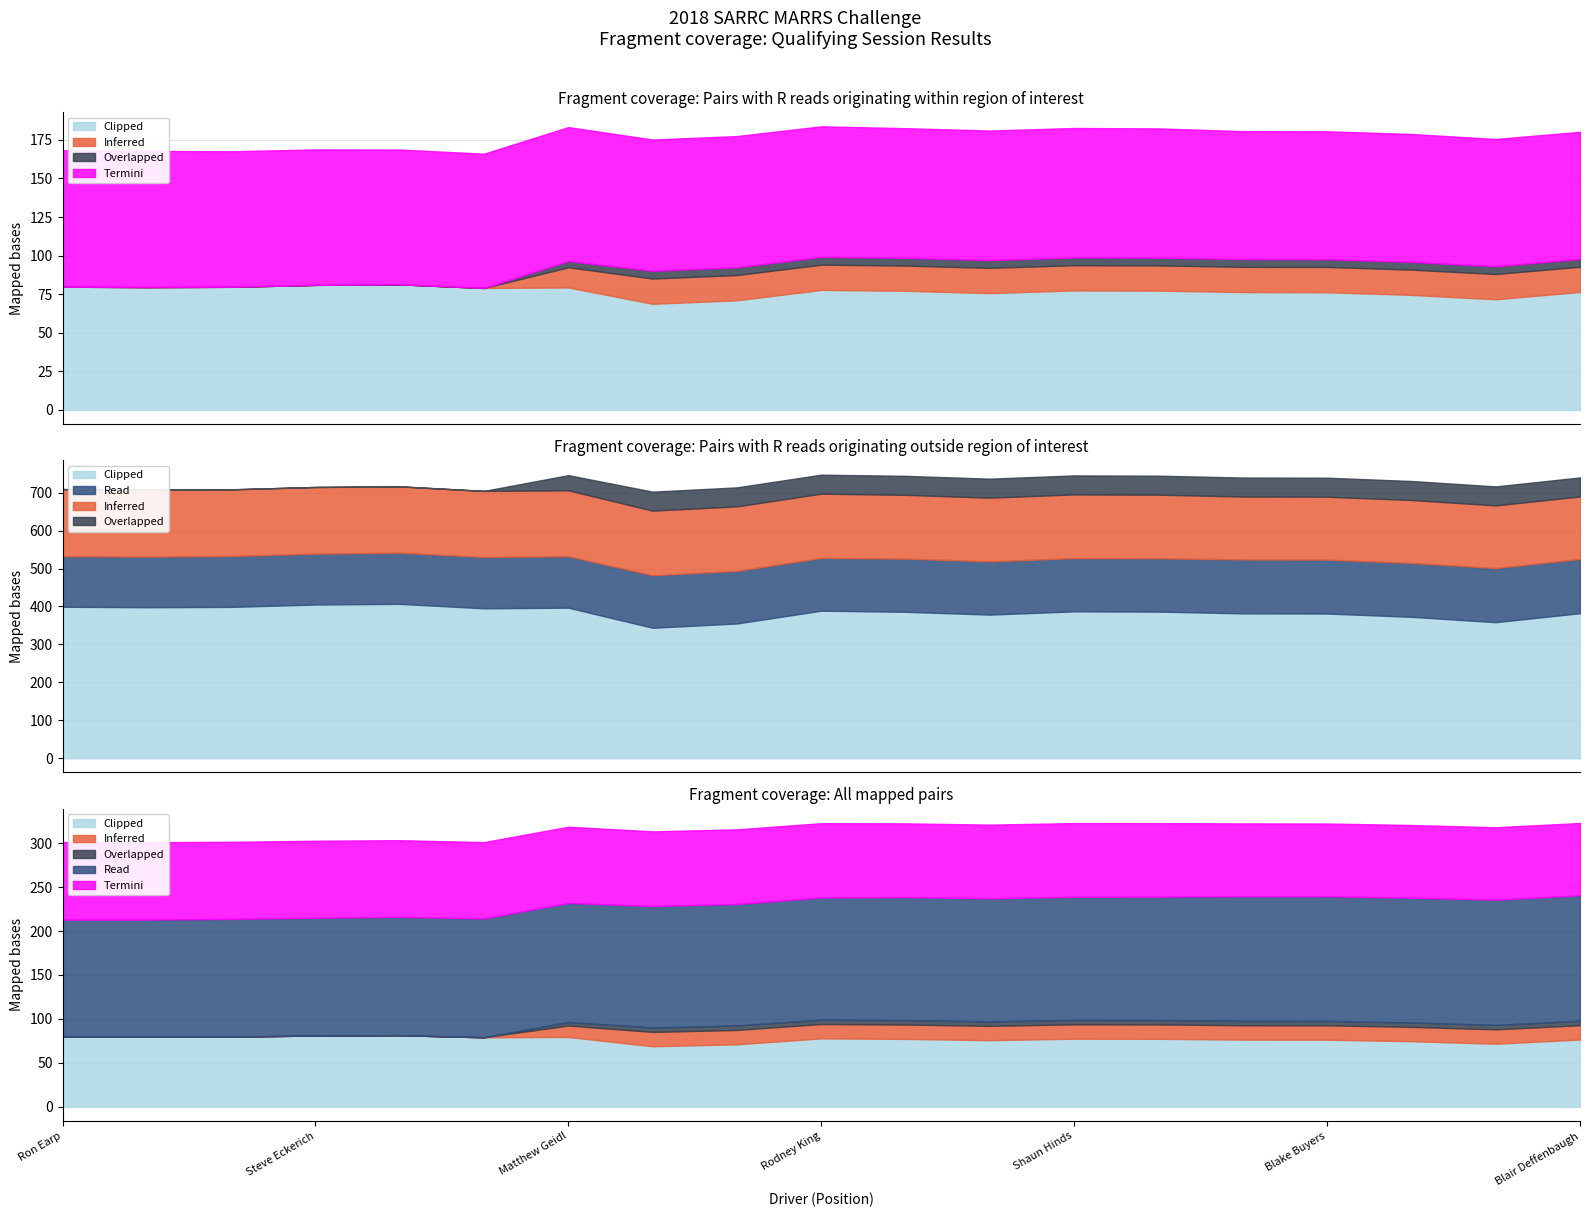

What is the label of the 4th point from the right?

Blake Buyers